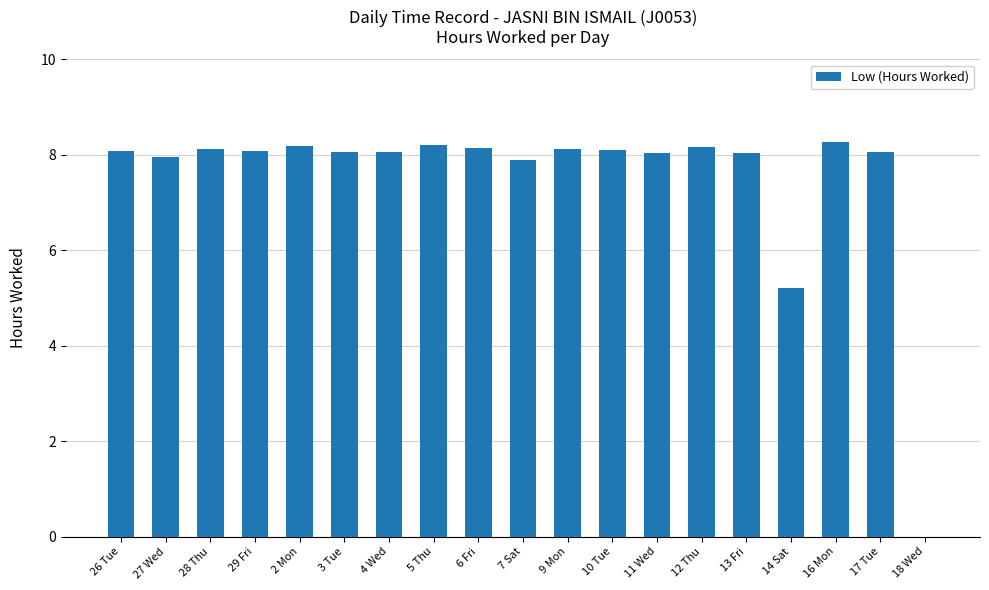

What is the sum of the values at 5 Thu and 14 Sat?

13.4